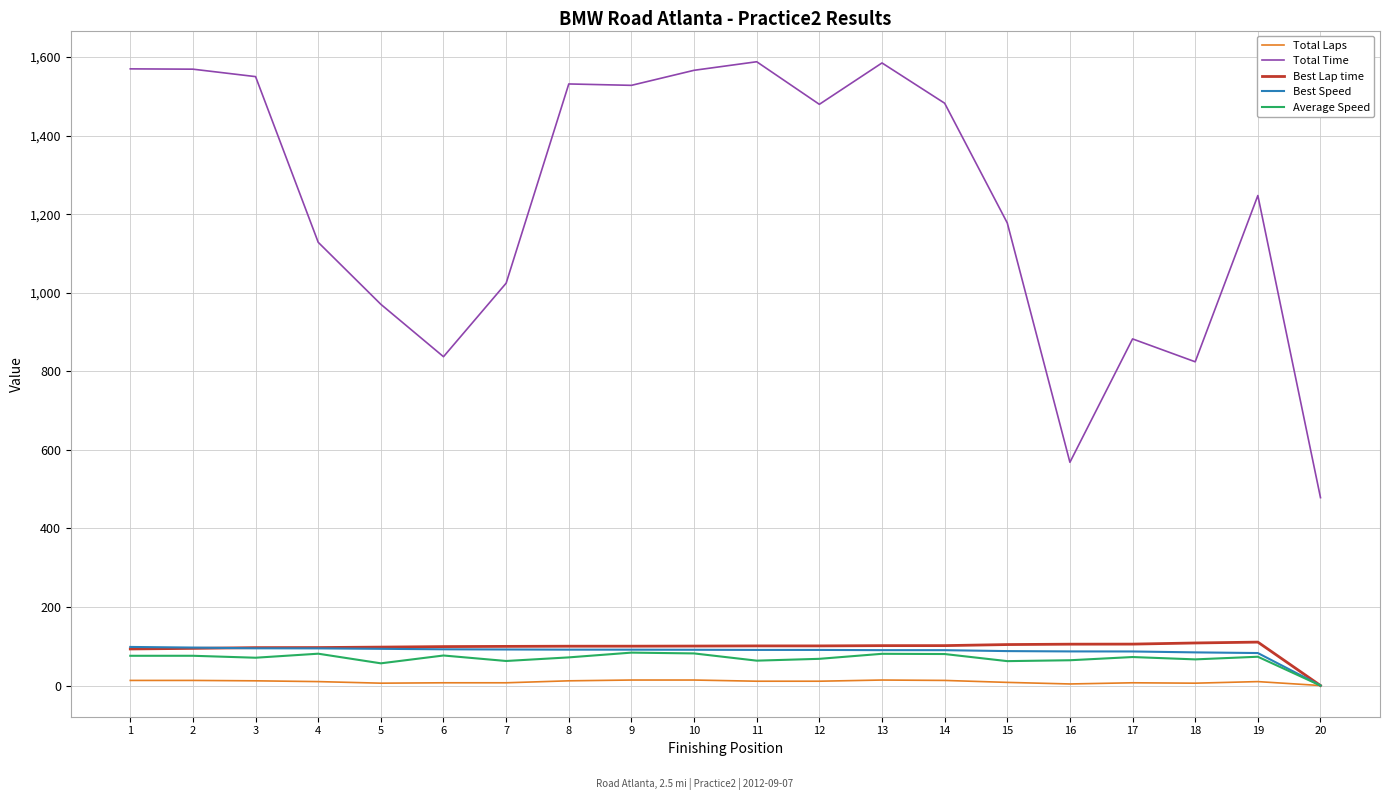

Which series has the largest total across all categories?

Total Time